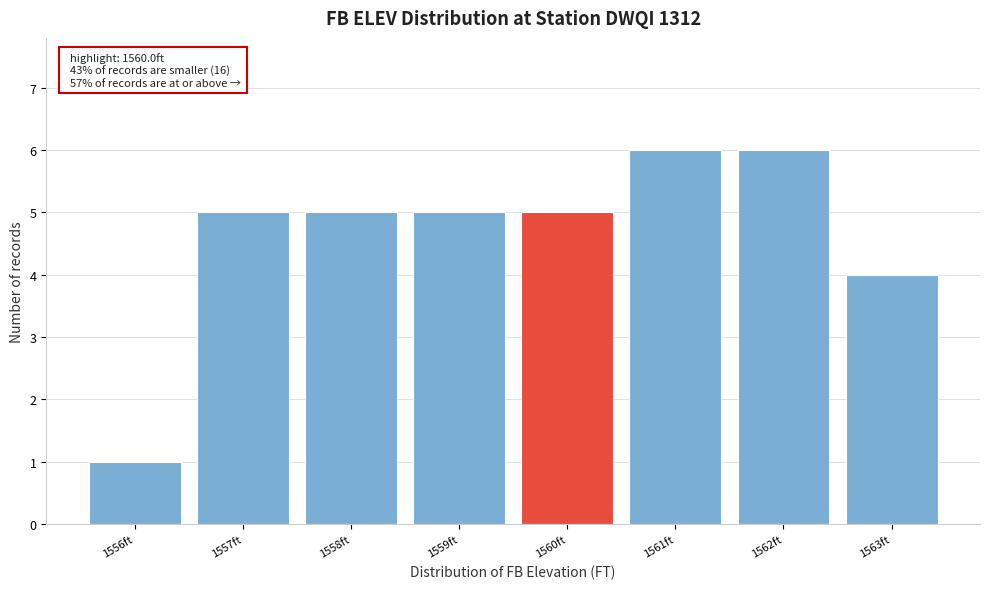

Reading left to right, transcribe all the data shown in this chart.

1	5	5	5	5	6	6	4